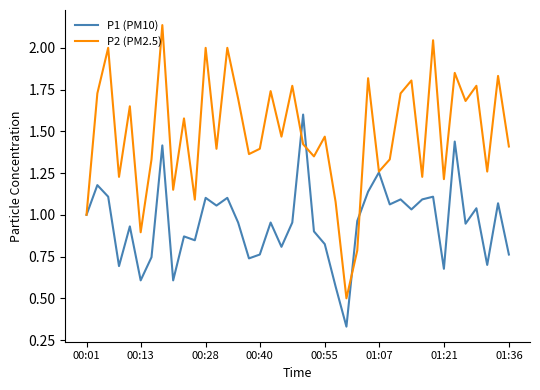

Which series has the widest spread of values?

P2 (PM2.5)